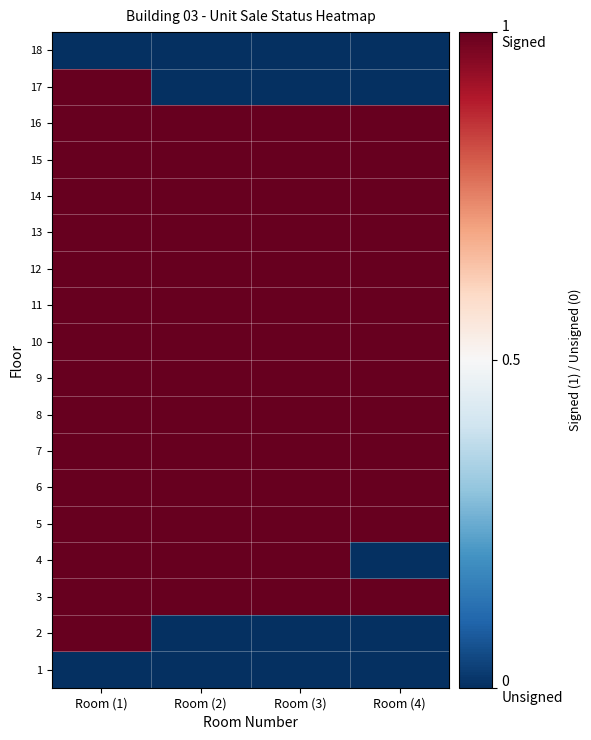

What is the total value across all series at Room (4)?

13